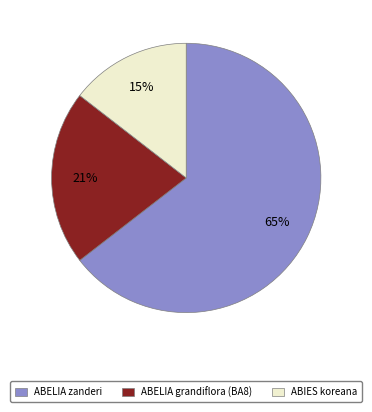

What is the ratio of the value at ABIES koreana to the value at ABELIA grandiflora (BA8)?

0.7